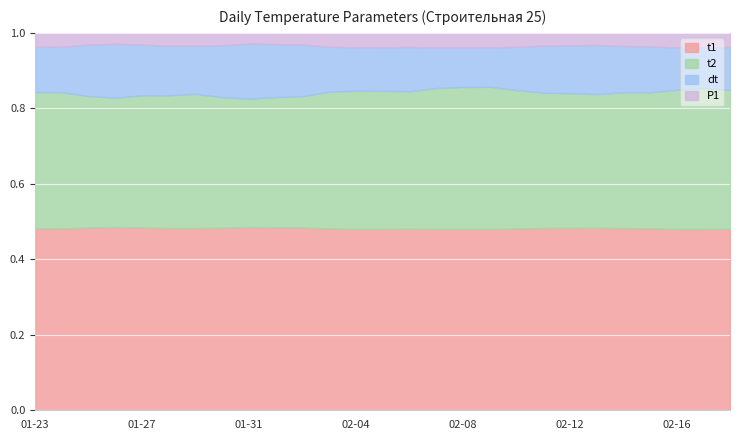

What is the total value across all series at 01-31?

1.0